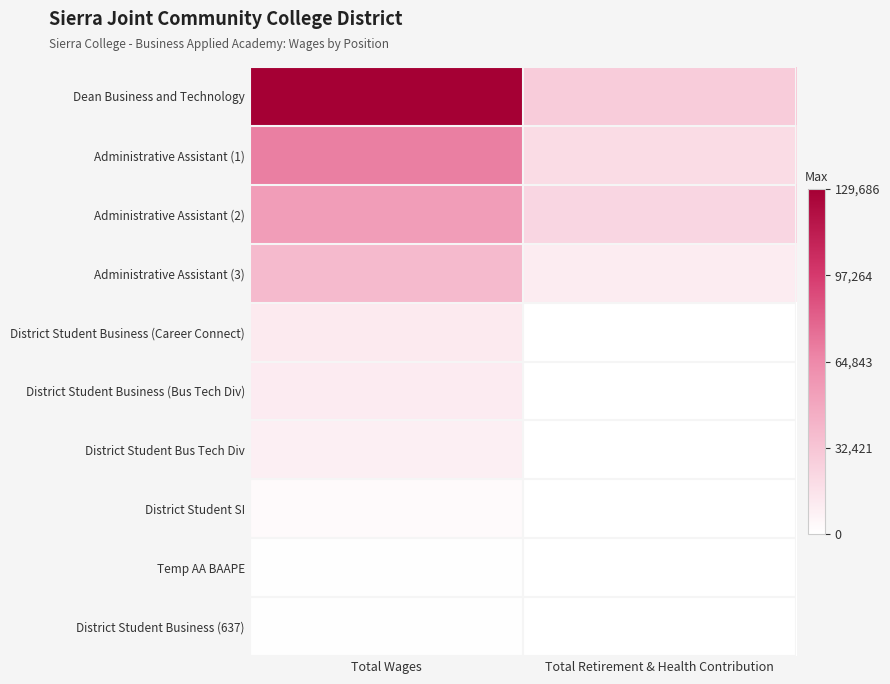

Which series has the largest total across all categories?

Dean Business and Technology